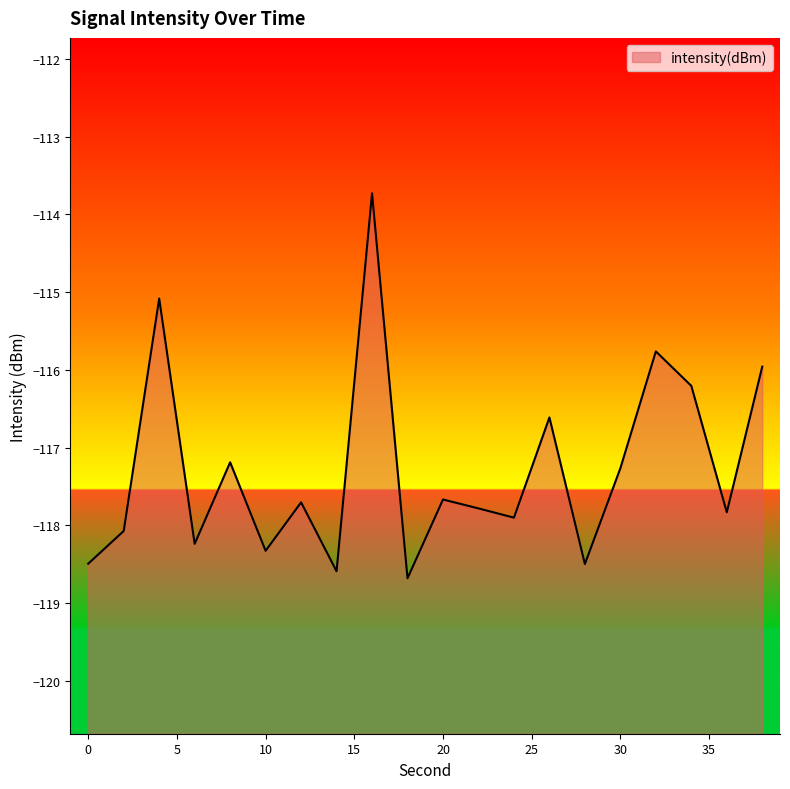

List the labels in order of value, largest first.

16, 4, 32, 38, 34, 26, 8, 30, 20, 12, 22, 36, 24, 2, 6, 10, 0, 28, 14, 18